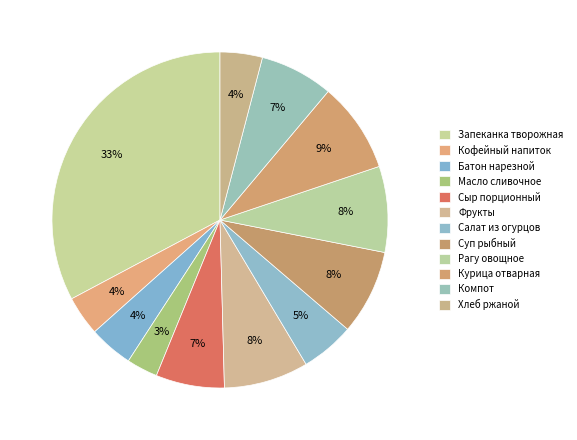

To the nearest percent, what portion does Курица отварная represent?

9%